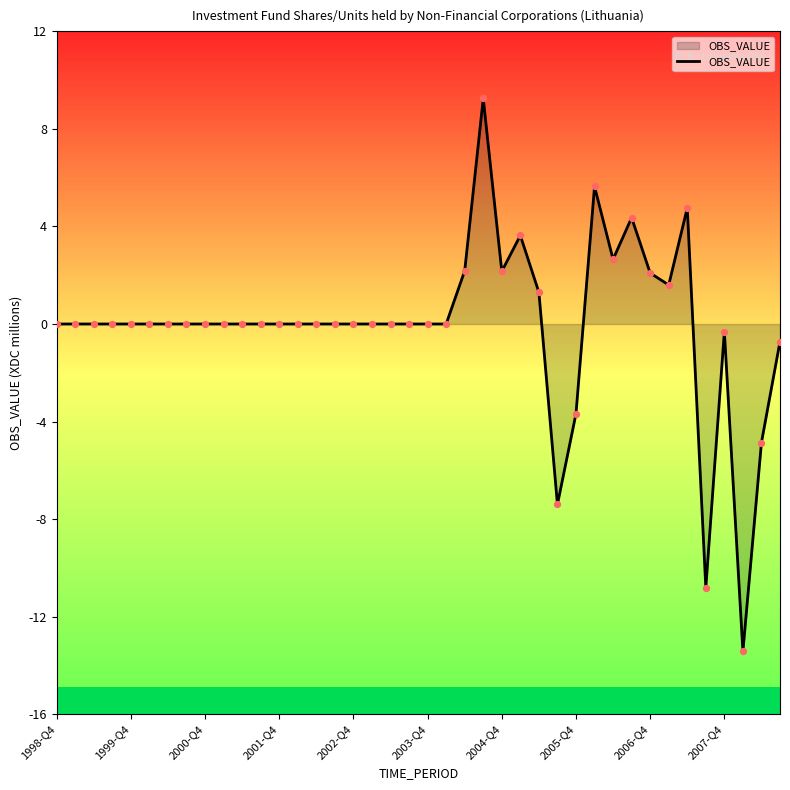

What is the minimum value shown in the chart?

-13.4